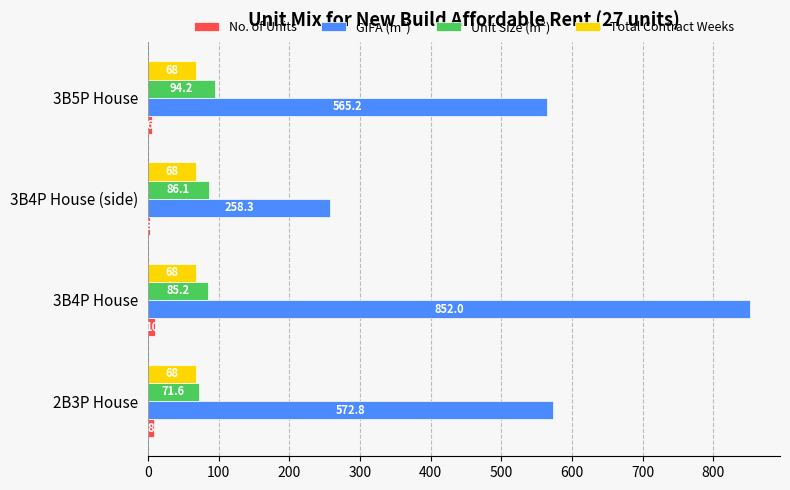

Where is Unit Size (m²) nearest to the value 82?

3B4P House